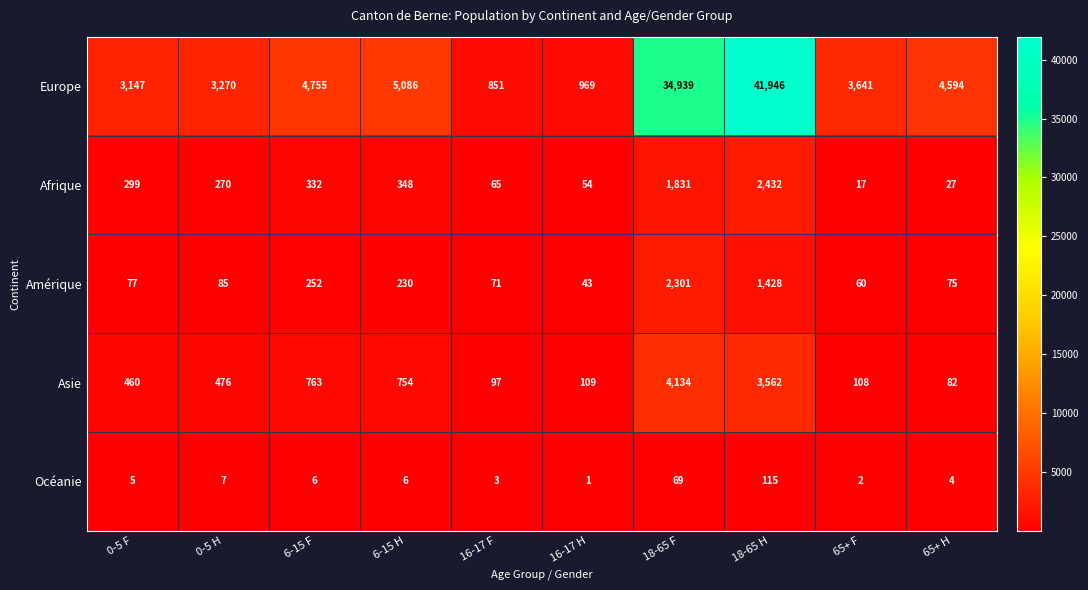

What is the total value across all series at 65+ H?

4782